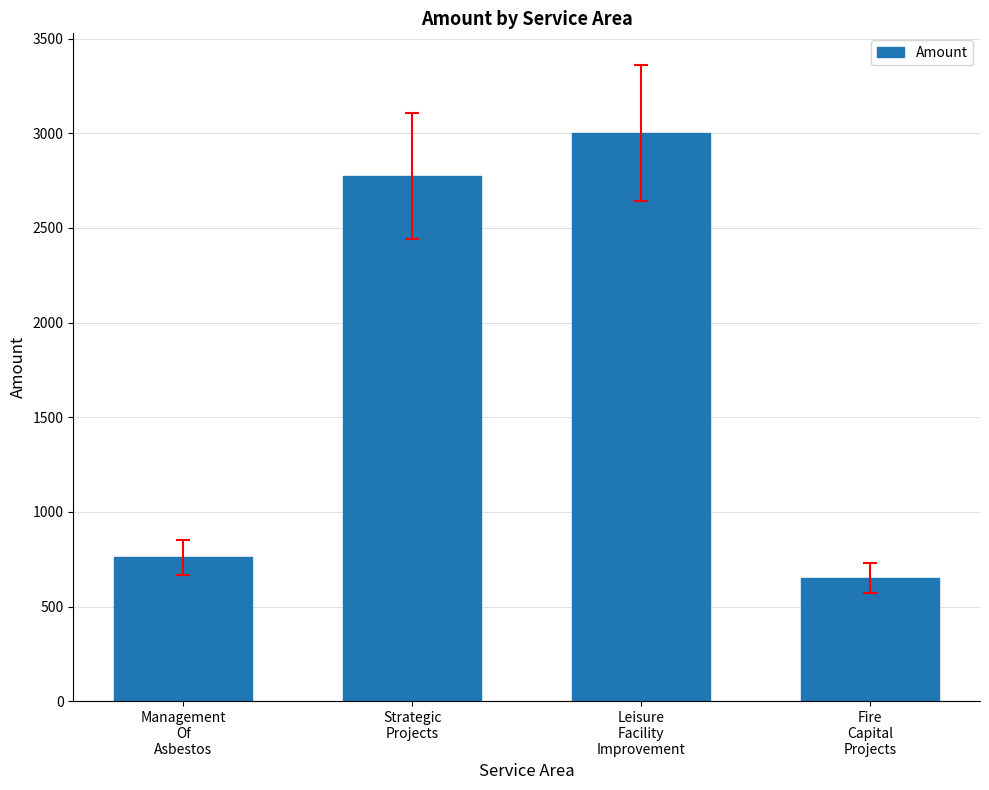

Rank the categories by value from highest to lowest.

Leisure
Facility
Improvement, Strategic
Projects, Management
Of
Asbestos, Fire
Capital
Projects